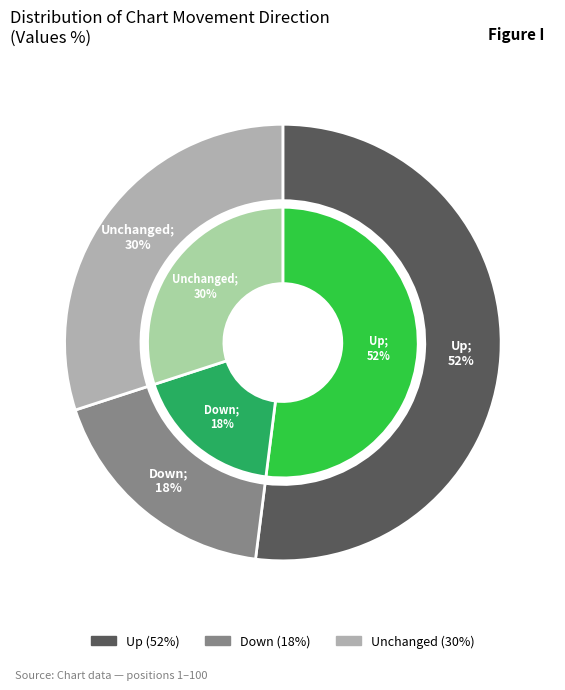

How many segments does this pie chart have?

3